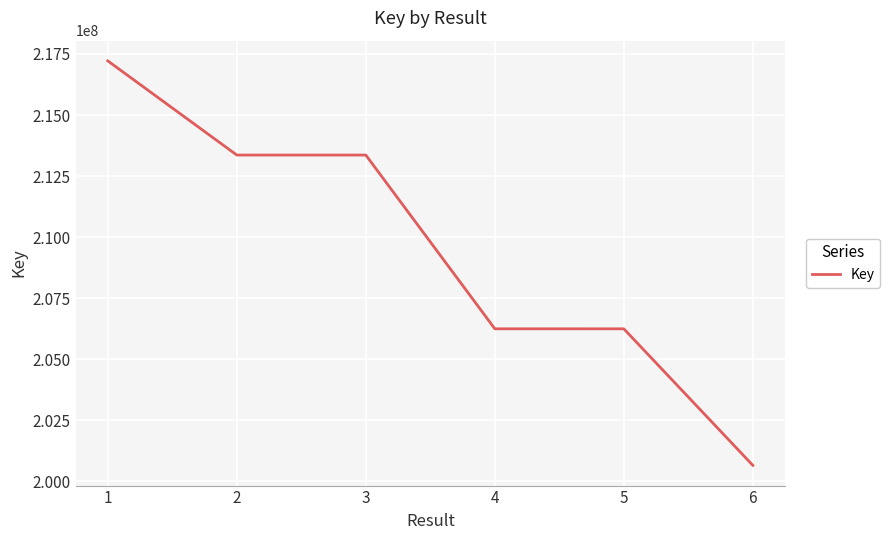

True or false: the data shows 213361506 at 3.

True